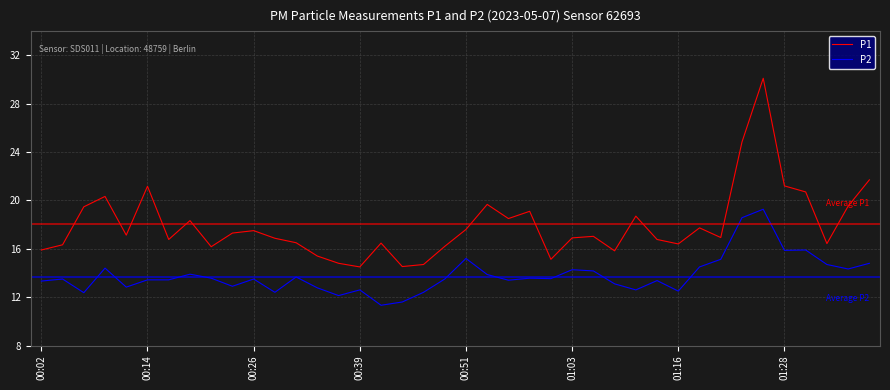

What is the lowest value of the P1 series?

14.5